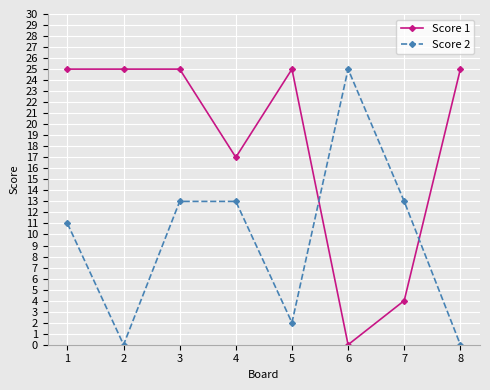

Which series changed the most between 5 and 7?

Score 1